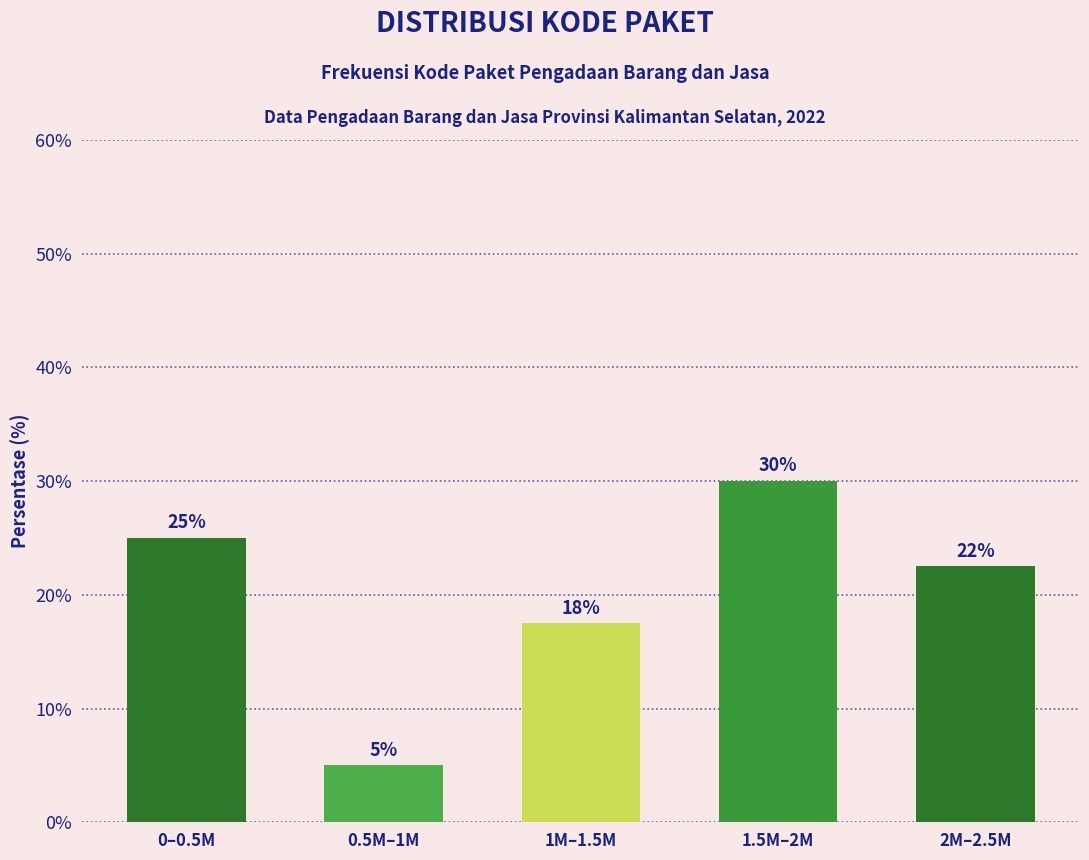

What is the maximum value shown in the chart?

30.0